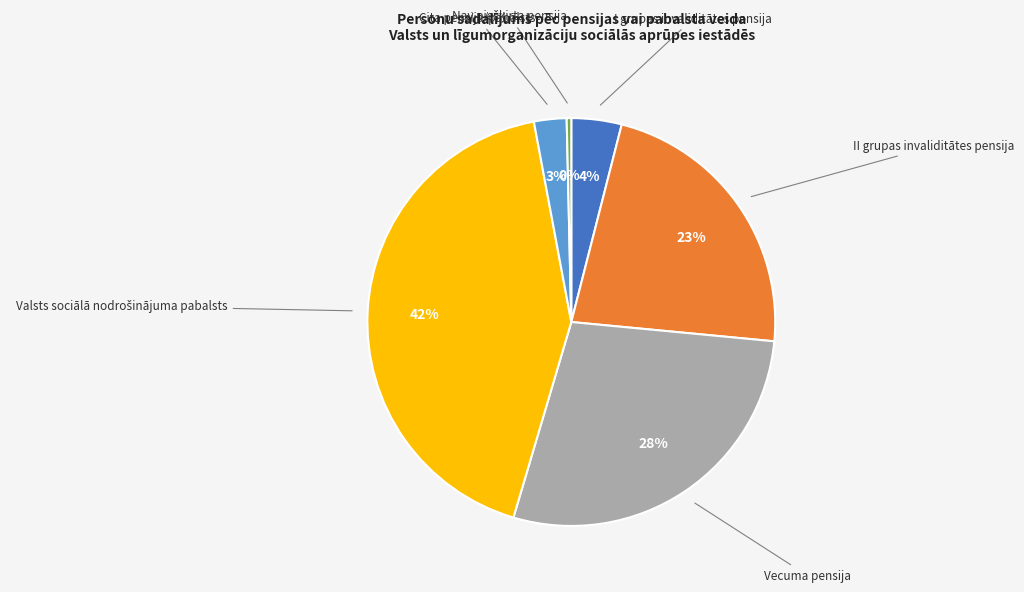

To the nearest percent, what is the difference between the largest and smallest slice percentages?

42%